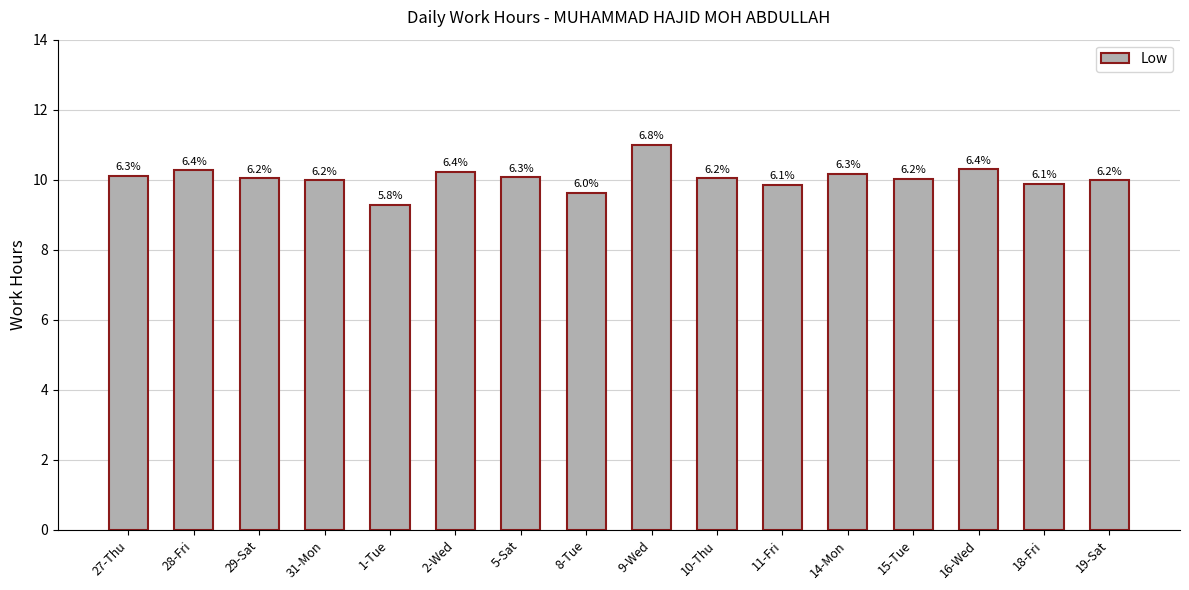

How many bars are there in total?

16